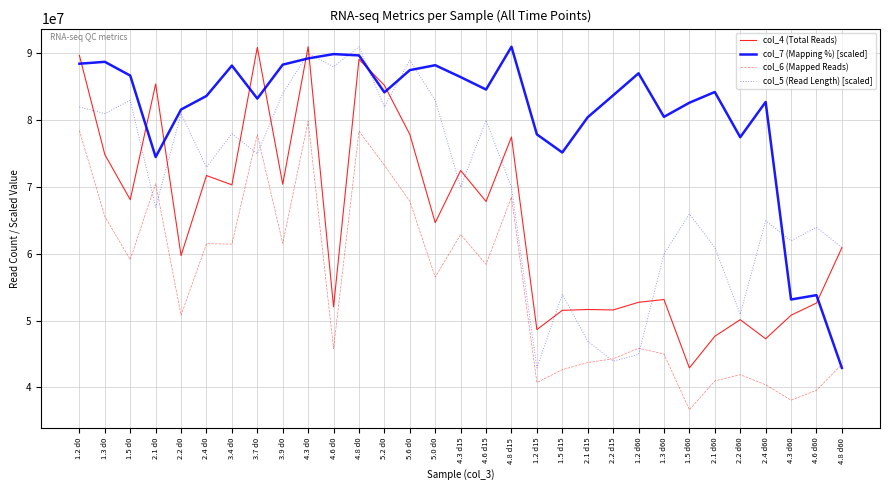

What is the sum of all col_7 (Mapping %) [scaled] values?

2515177006.0